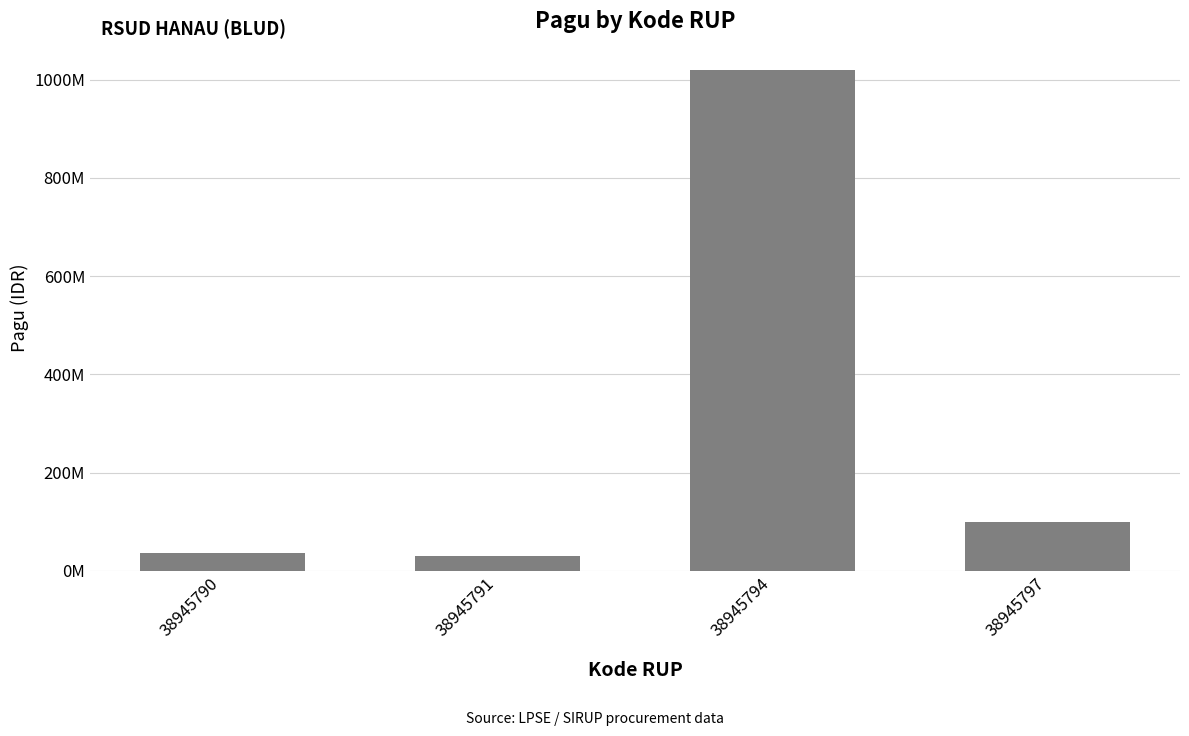

At which label is the value closest to 525000000?

38945797